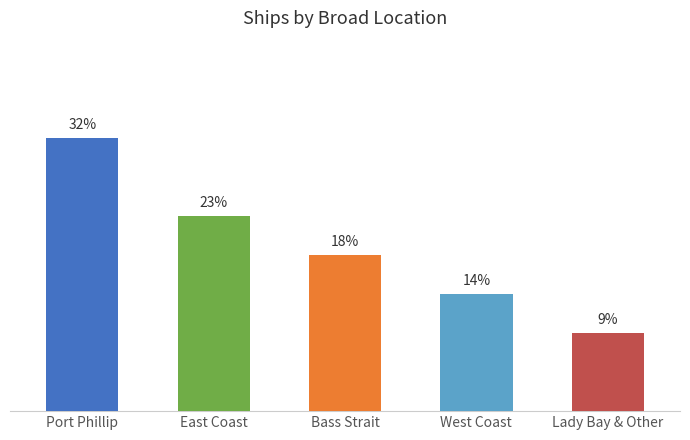

True or false: the data shows 2 at East Coast.

False